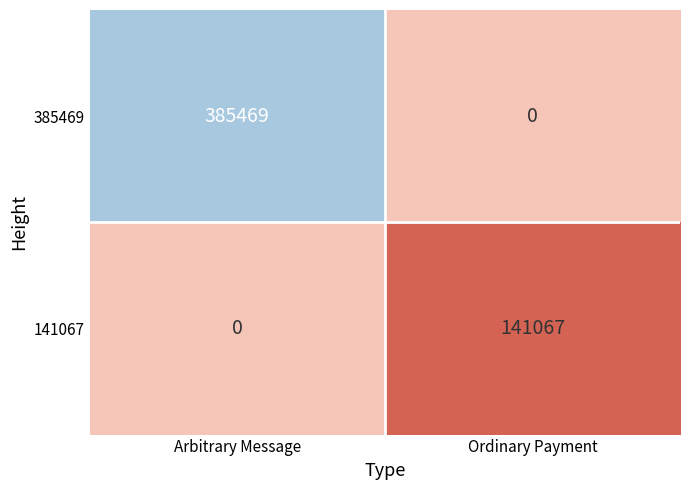

At how many categories does at least one series exceed 358890?

1